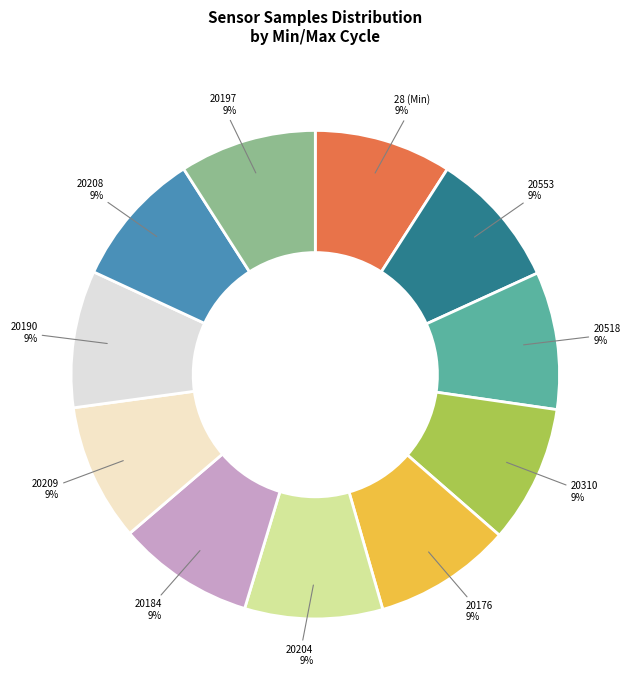

Combined, do 20190 and 20310 account for over 50%?

No